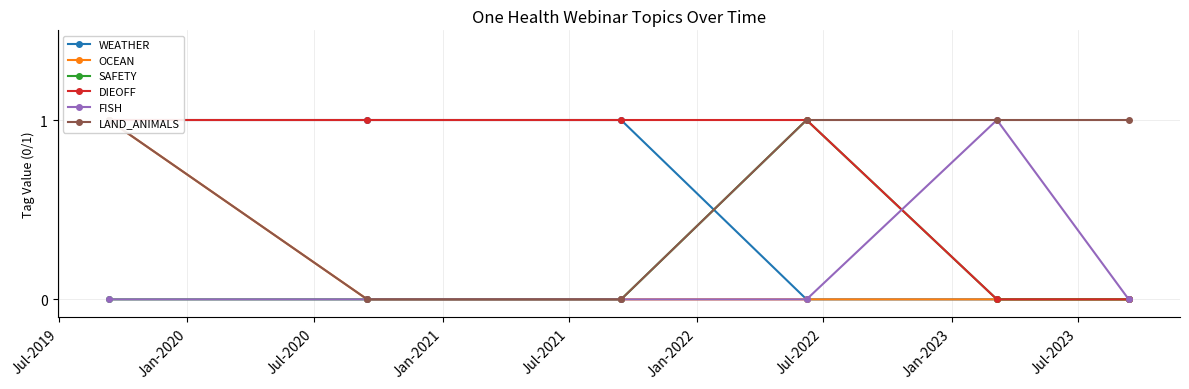

What is the value of the SAFETY point at the 4th from the left?

1